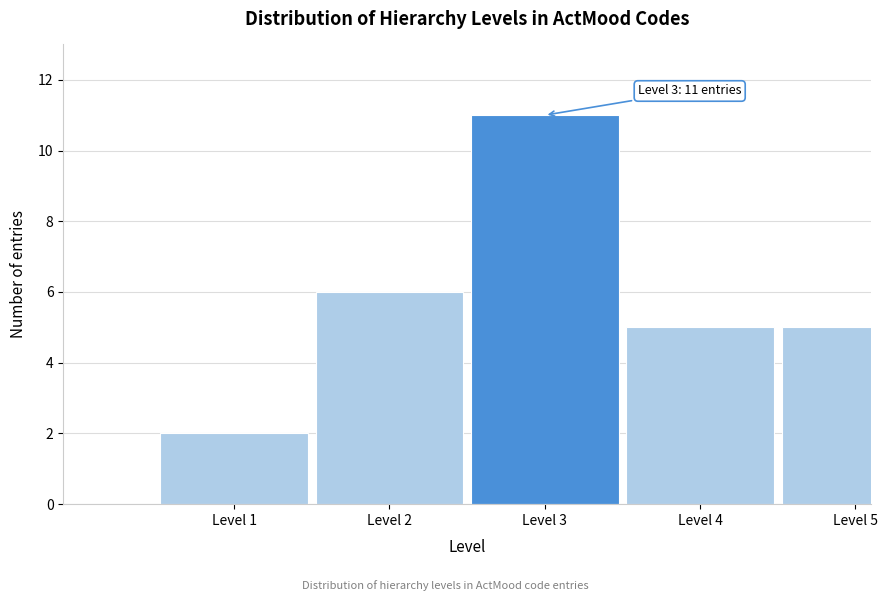

Reading left to right, transcribe all the data shown in this chart.

Level 1=2	Level 2=6	Level 3=11	Level 4=5	Level 5=5